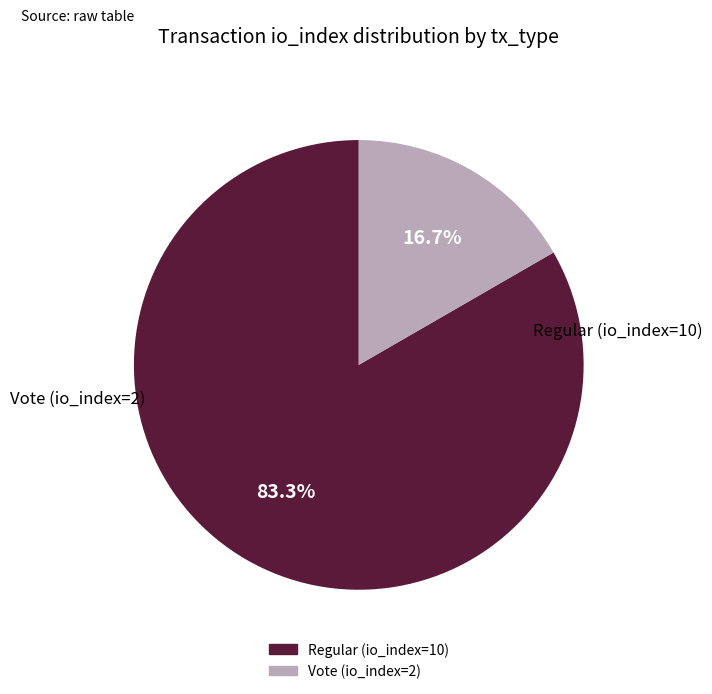

What is the ratio of the value at Vote (io_index=2) to the value at Regular (io_index=10)?

0.2